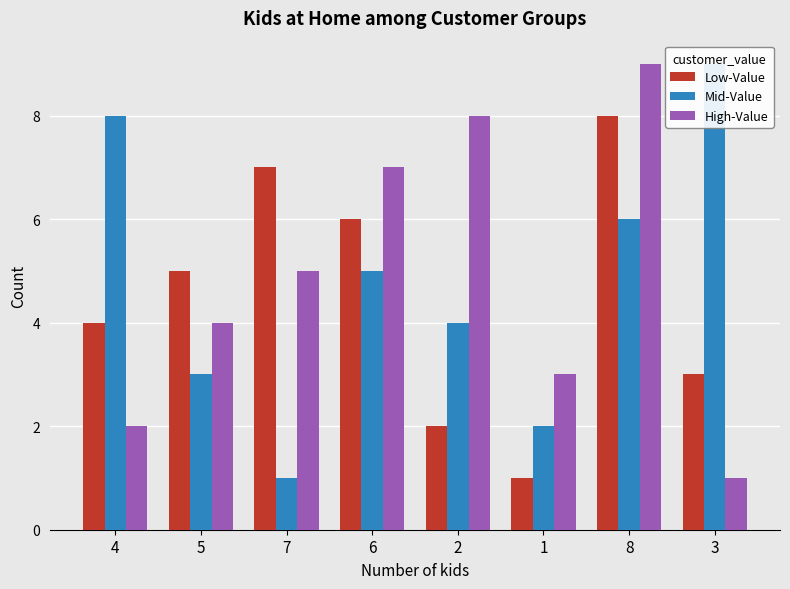

How many bars are there in total?

24